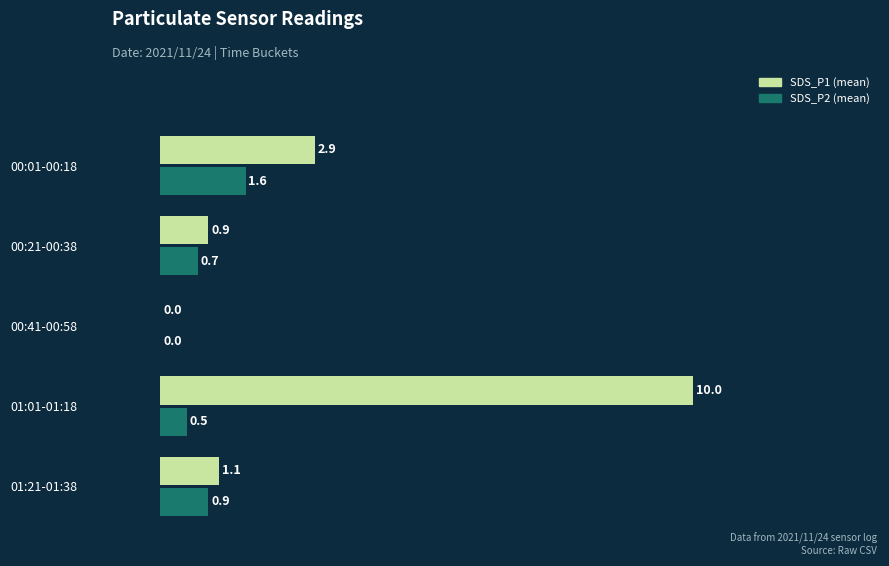

What is the total value across all series at 00:01-00:18?

4.5